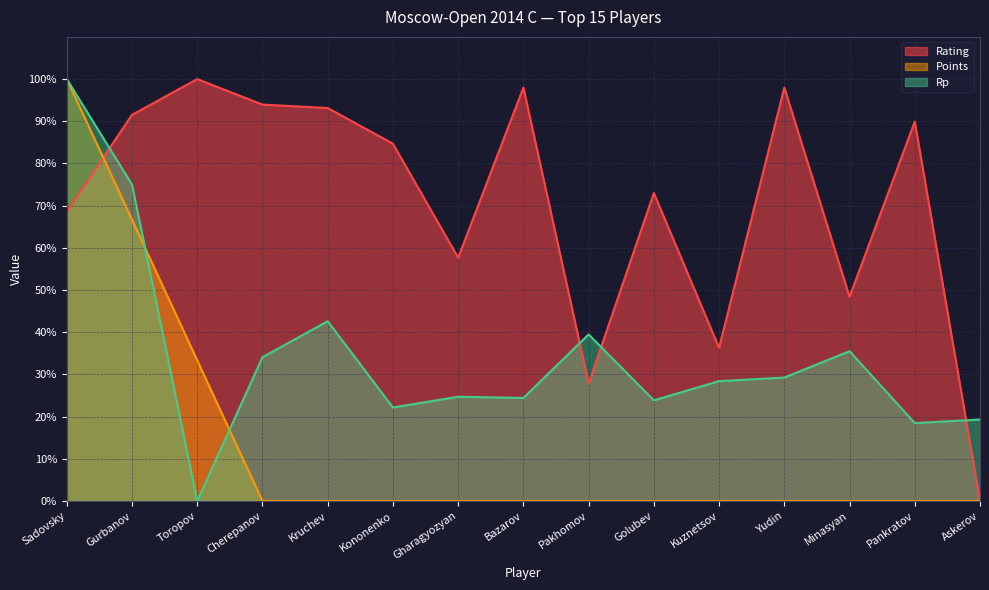

How many values in the Rp series exceed 28?

8